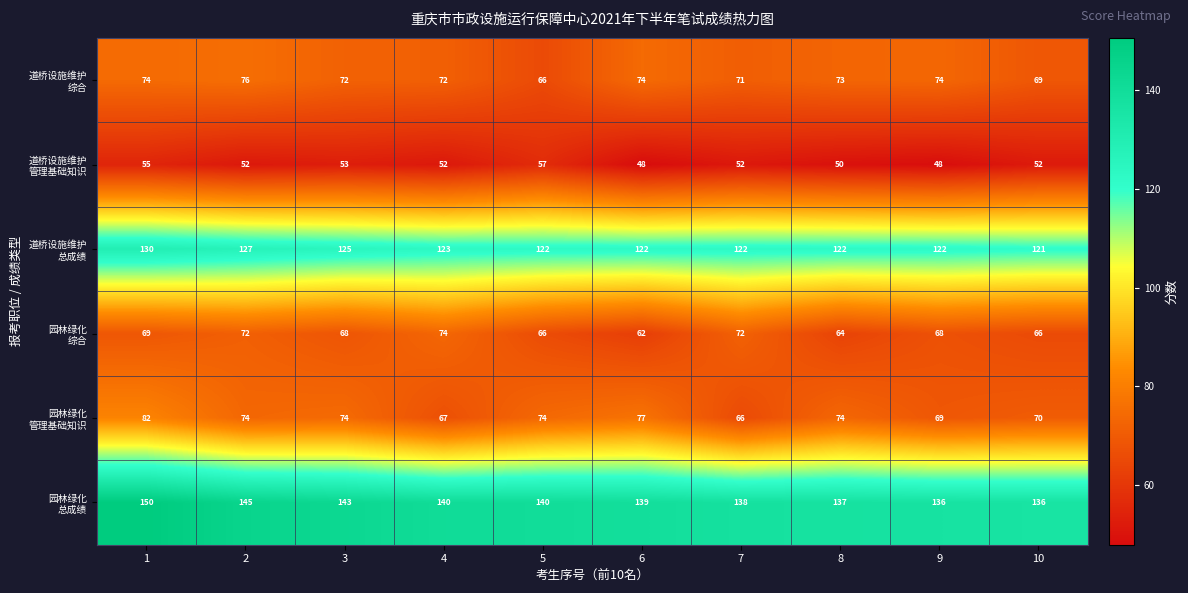

What is the greatest value displayed?

150